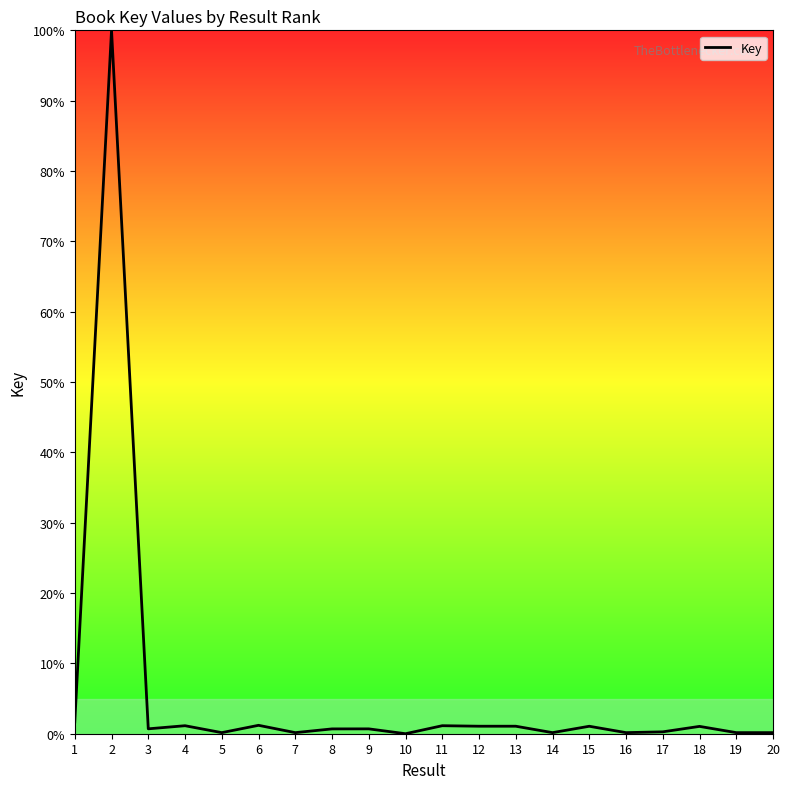

What is the difference between the maximum and minimum values?

100.0